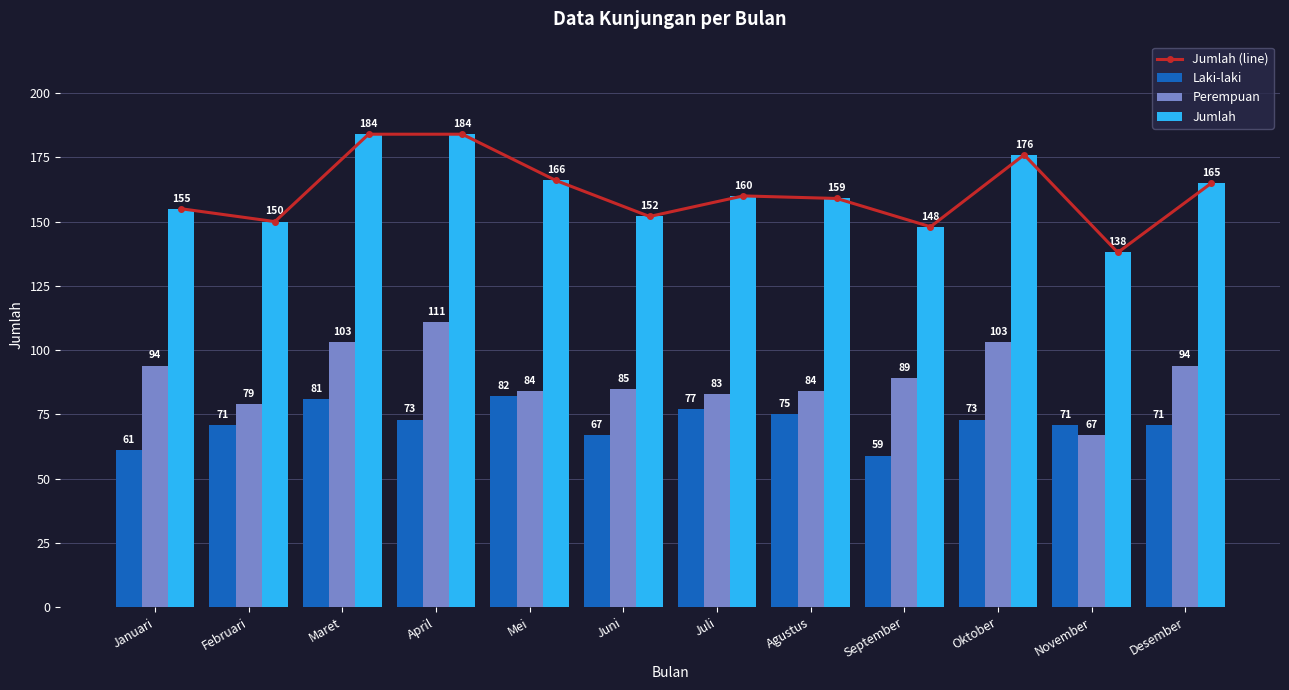

List the series in order of their peak value, lowest first.

Laki-laki, Perempuan, Jumlah (line), Jumlah